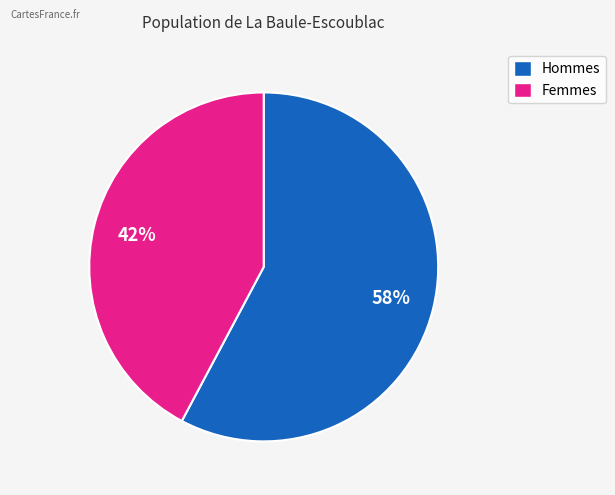

Is there a majority slice in this chart?

Yes